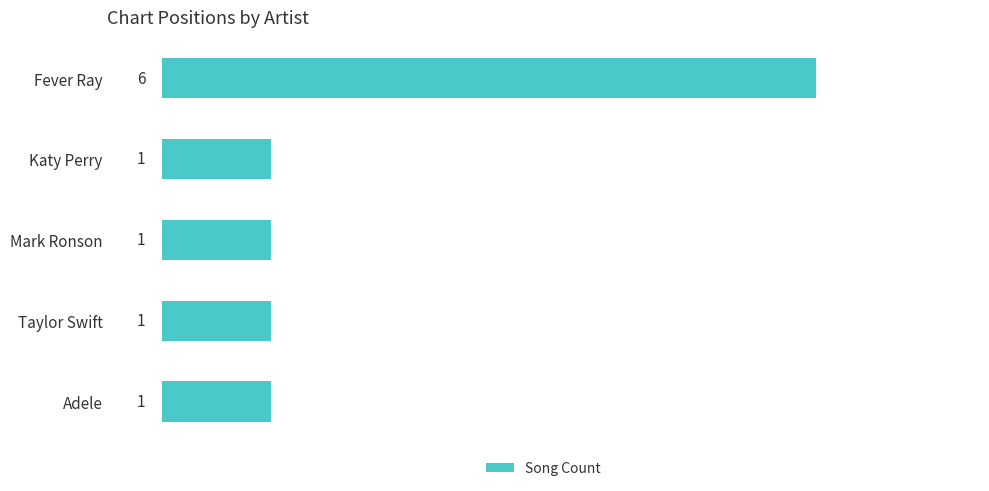

Is it true that the value at Mark Ronson is 1?

True